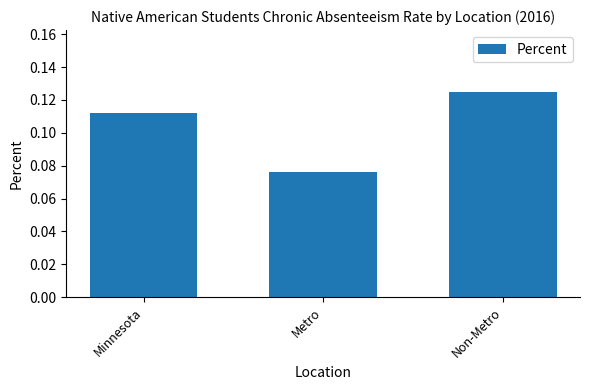

The value at Non-Metro is 0.2. True or false?

False